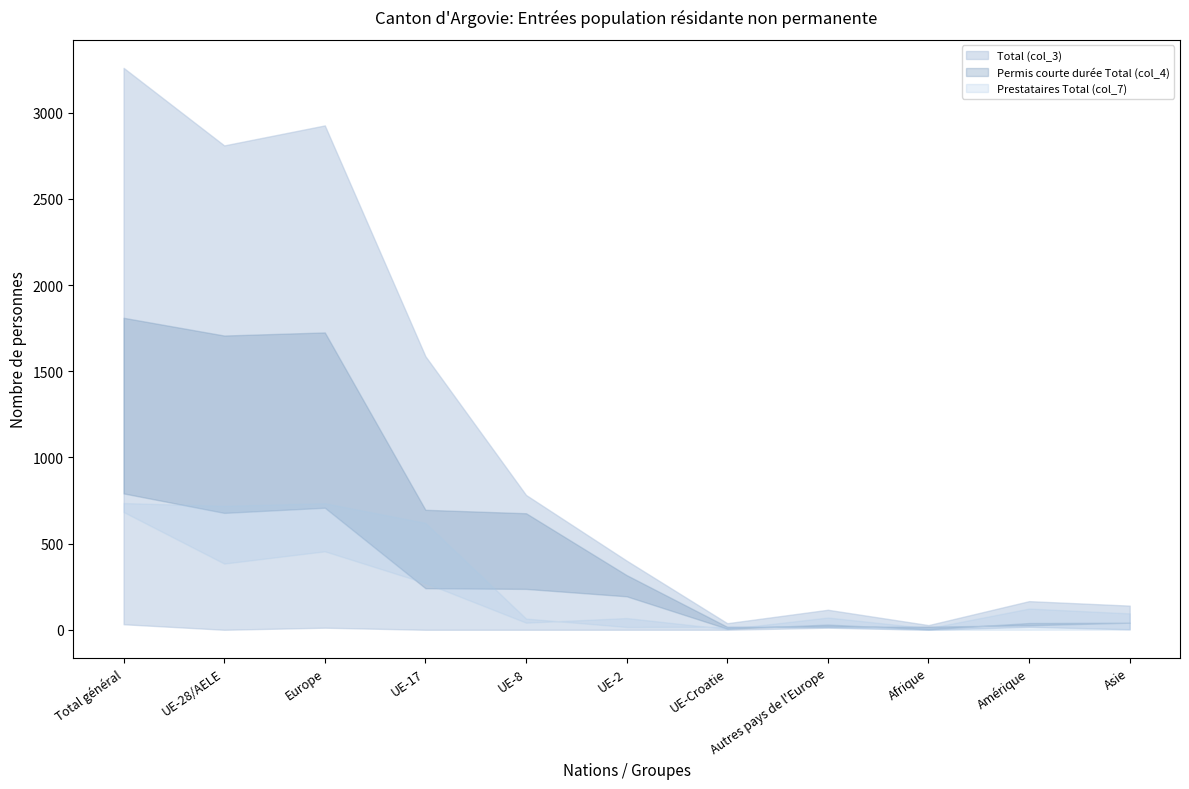

Which category has the lowest value across all series?

Afrique